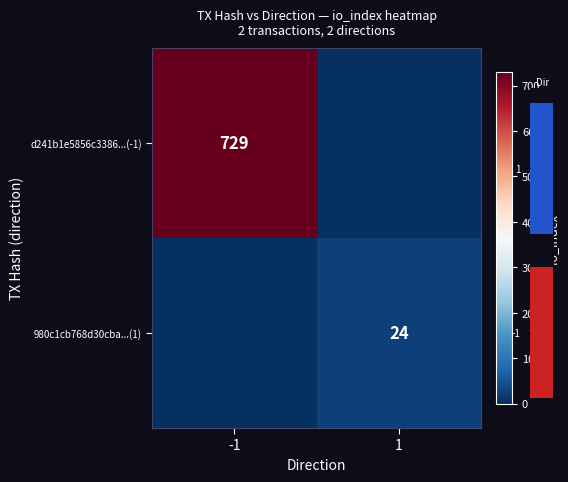

Is the value of 980c1cb768d30cba...(1) at 1 greater than the value of d241b1e5856c3386...(-1) at -1?

No